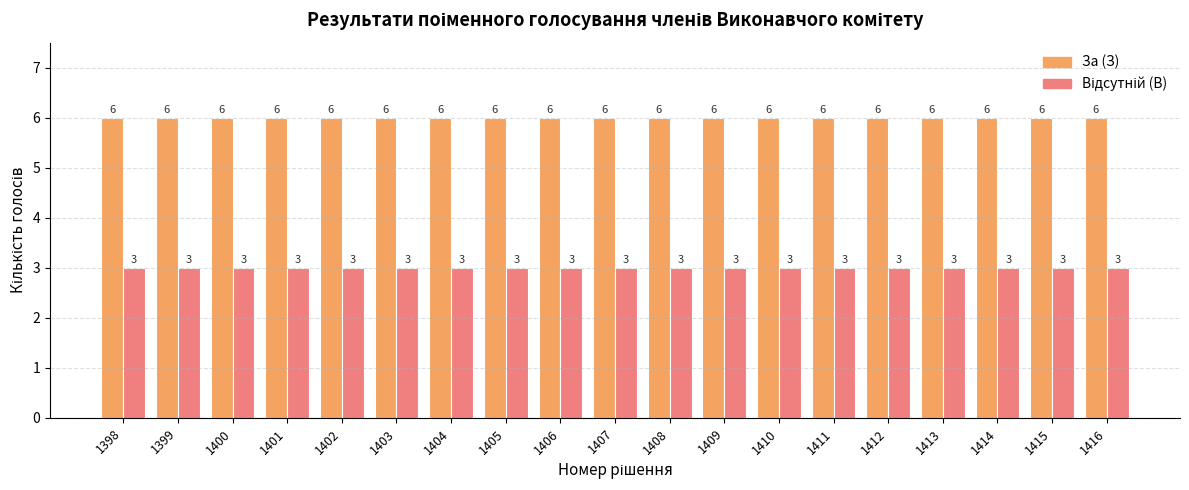

True or false: За (З) has a value of 6 at 1400.

True